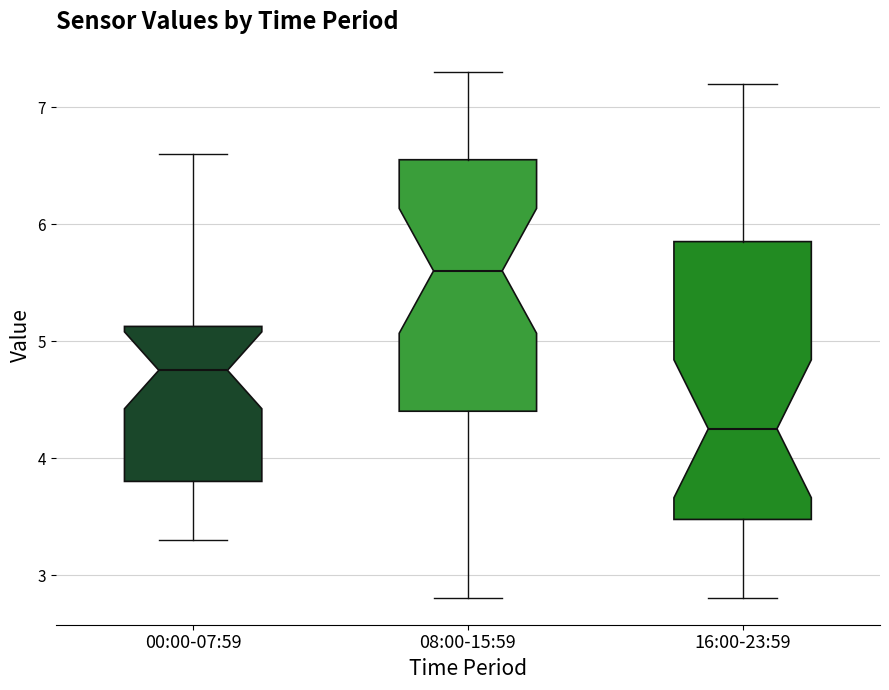

Which box's median line is the highest?

08:00-15:59